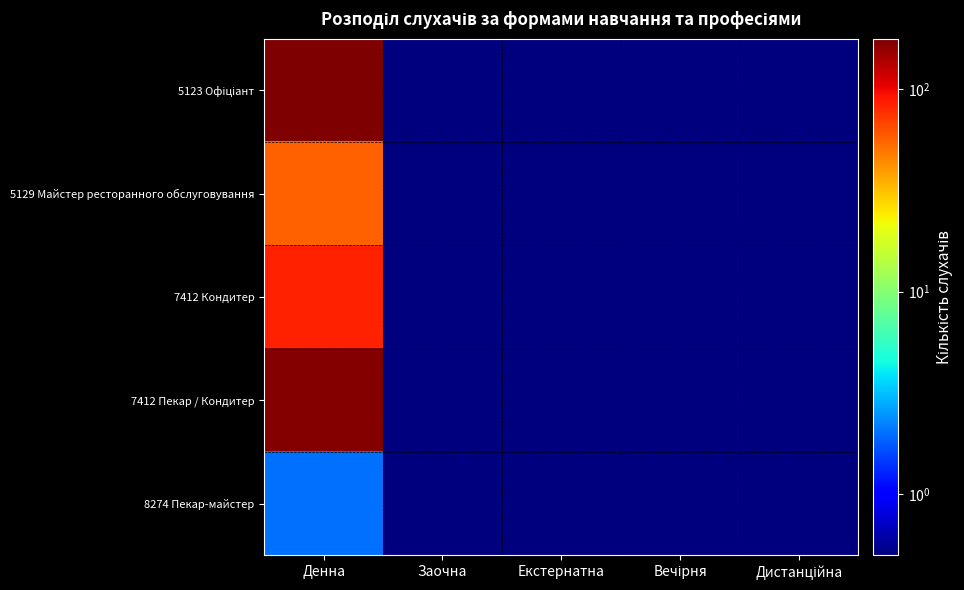

Which series has the widest spread of values?

5123 Офіціант